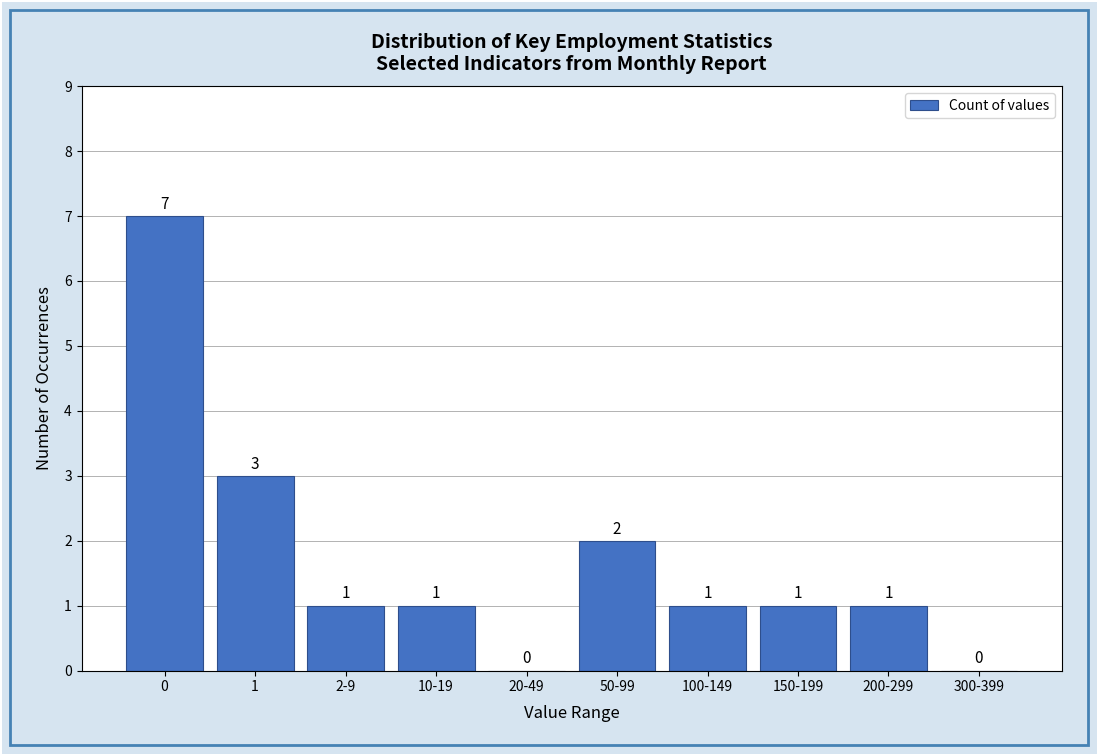

Reading right to left, extract all data points from this chart.

300-399=0	200-299=1	150-199=1	100-149=1	50-99=2	20-49=0	10-19=1	2-9=1	1=3	0=7